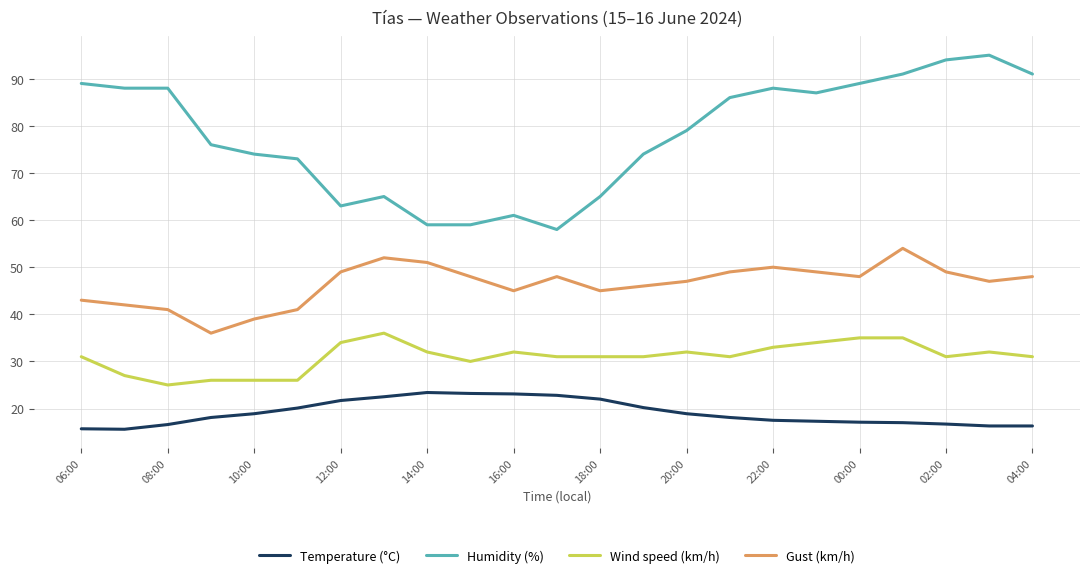

Which series has the largest range (max minus min)?

Humidity (%)